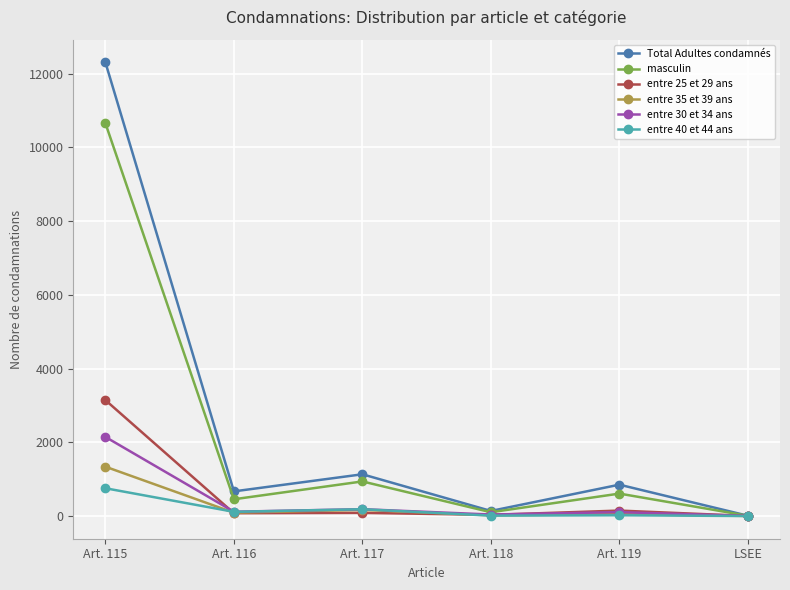

Between Art. 115 and Art. 119, which series saw the biggest shift?

Total Adultes condamnés